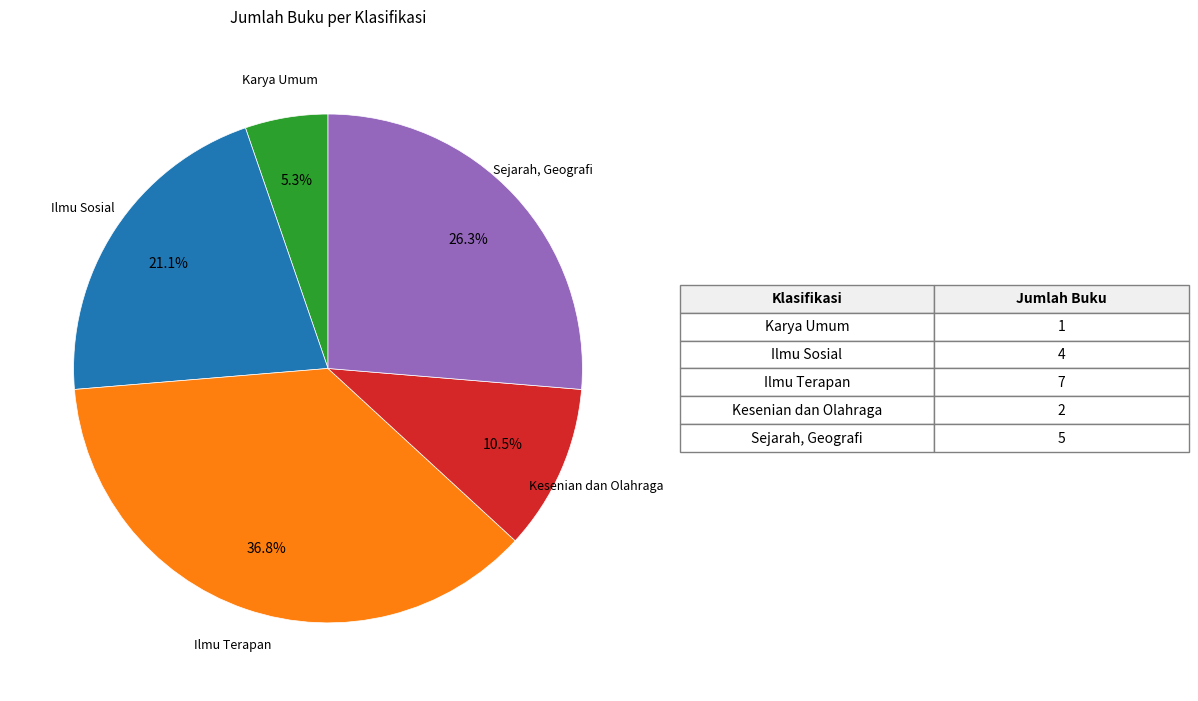

Does any single category account for the majority?

No